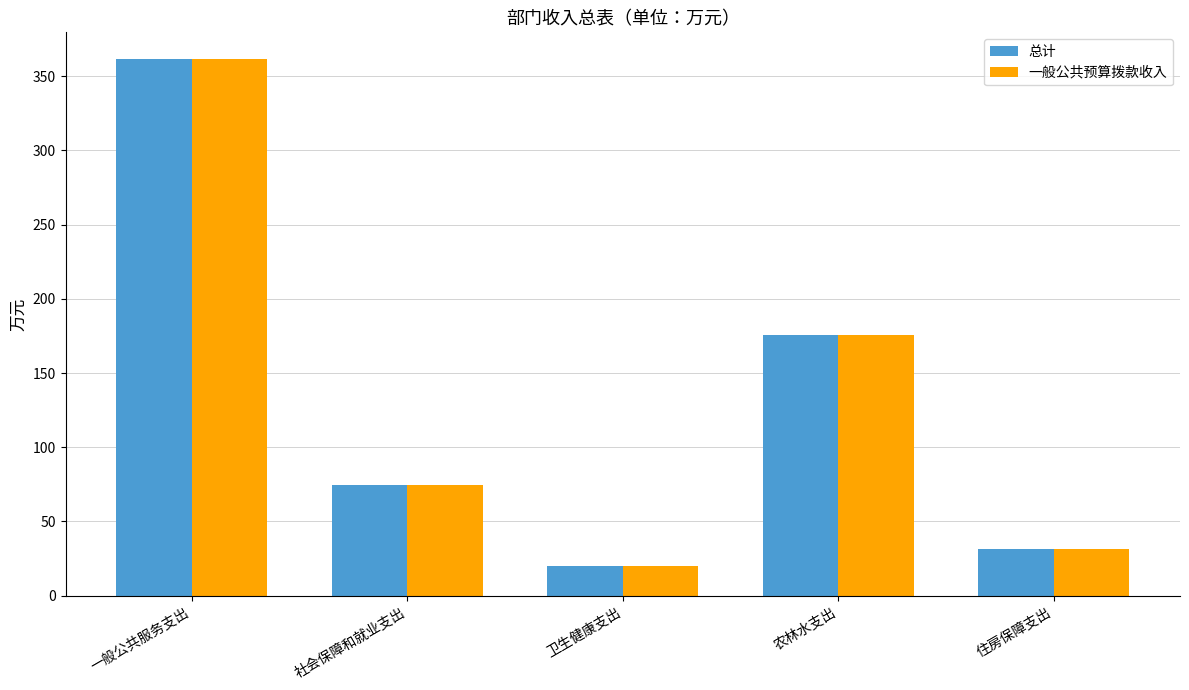

Where does the 一般公共预算拨款收入 series first go above 74?

一般公共服务支出